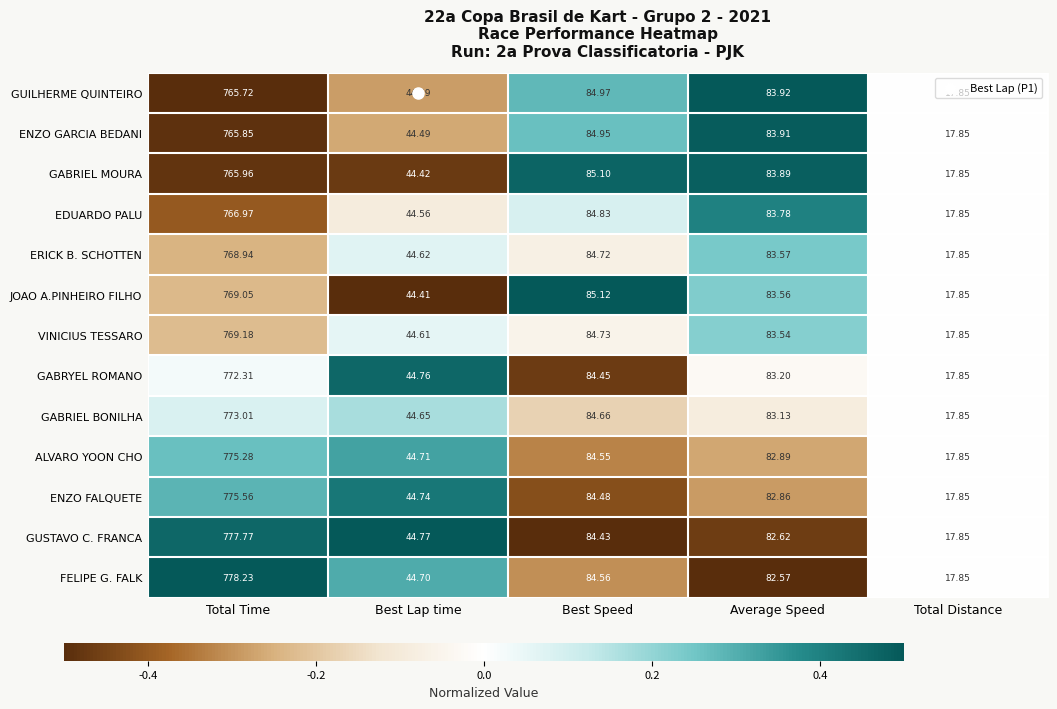

Which series has the largest total across all categories?

FELIPE G. FALK